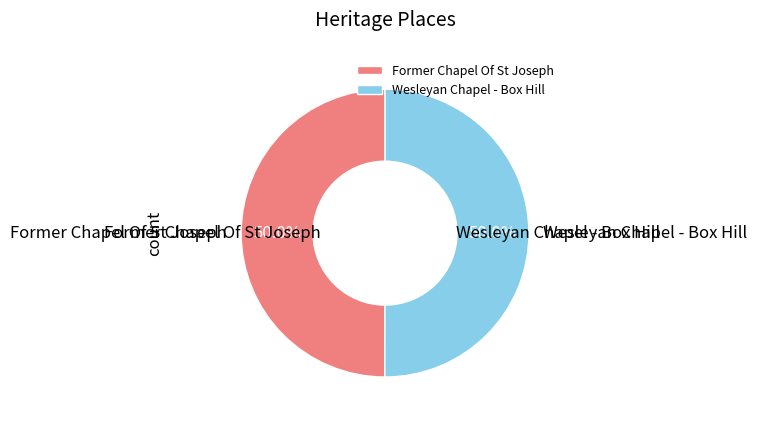

What is the total percentage of Former Chapel Of St Joseph and Wesleyan Chapel - Box Hill?

100.0%